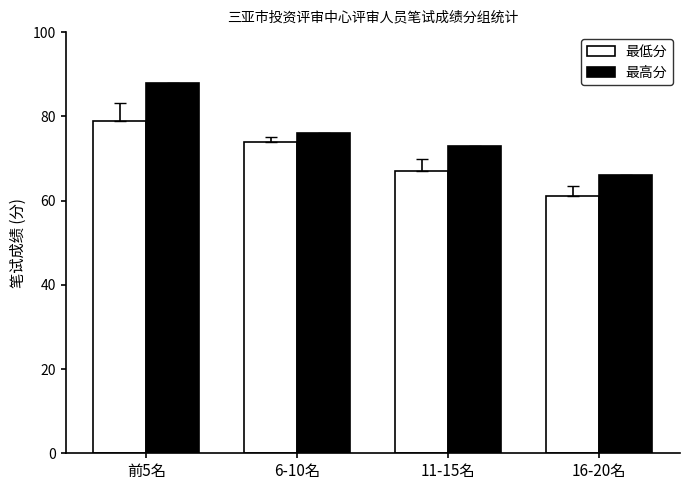

Which series changed the most between 6-10名 and 16-20名?

最低分